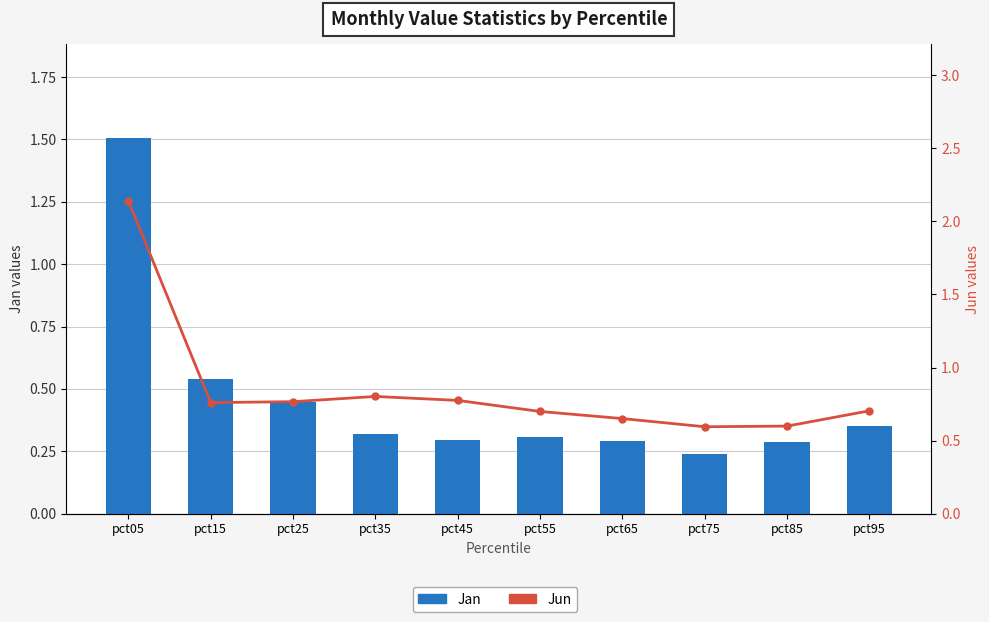

Which series has the widest spread of values?

Jun